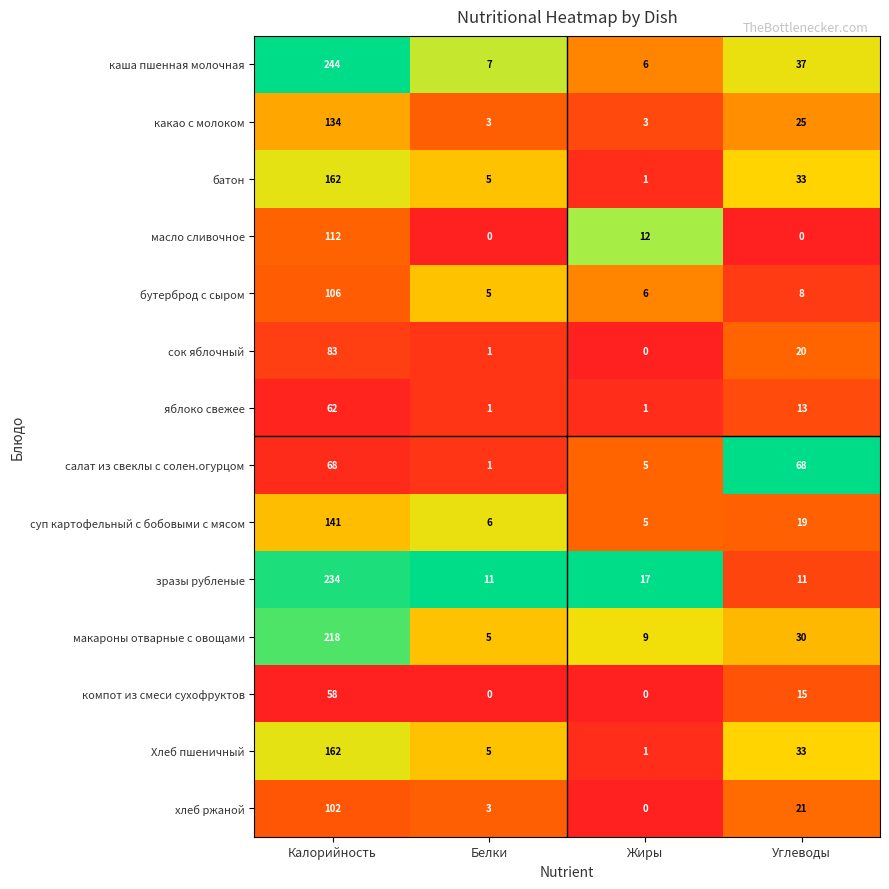

Rank the categories by Хлеб пшеничный value from highest to lowest.

Калорийность, Углеводы, Белки, Жиры